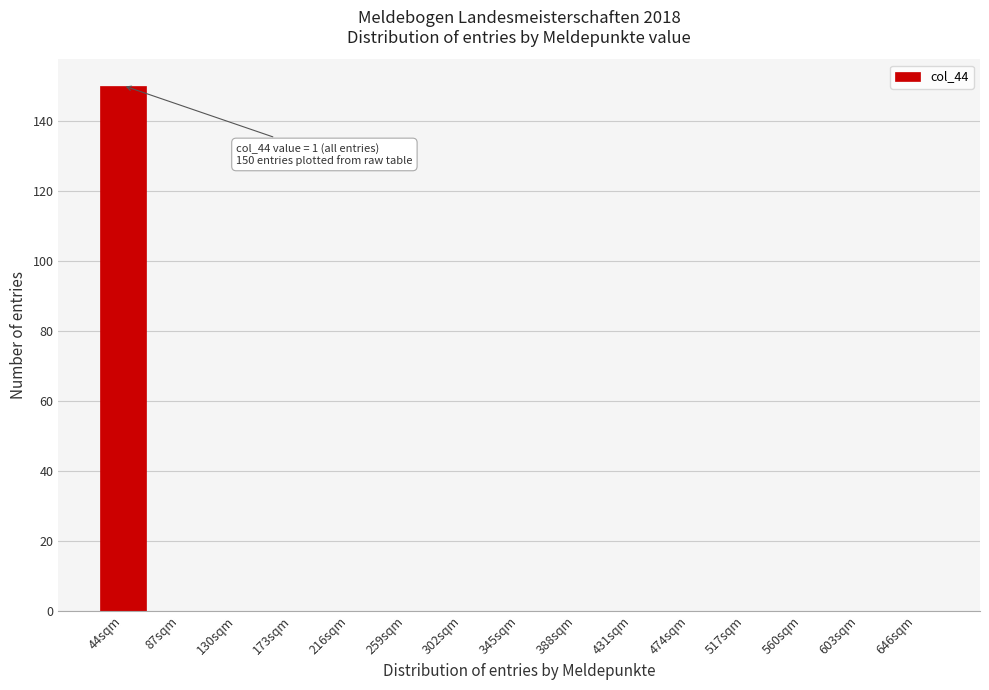

Reading right to left, list all the values displayed in this chart.

646sqm=0	603sqm=0	560sqm=0	517sqm=0	474sqm=0	431sqm=0	388sqm=0	345sqm=0	302sqm=0	259sqm=0	216sqm=0	173sqm=0	130sqm=0	87sqm=0	44sqm=150